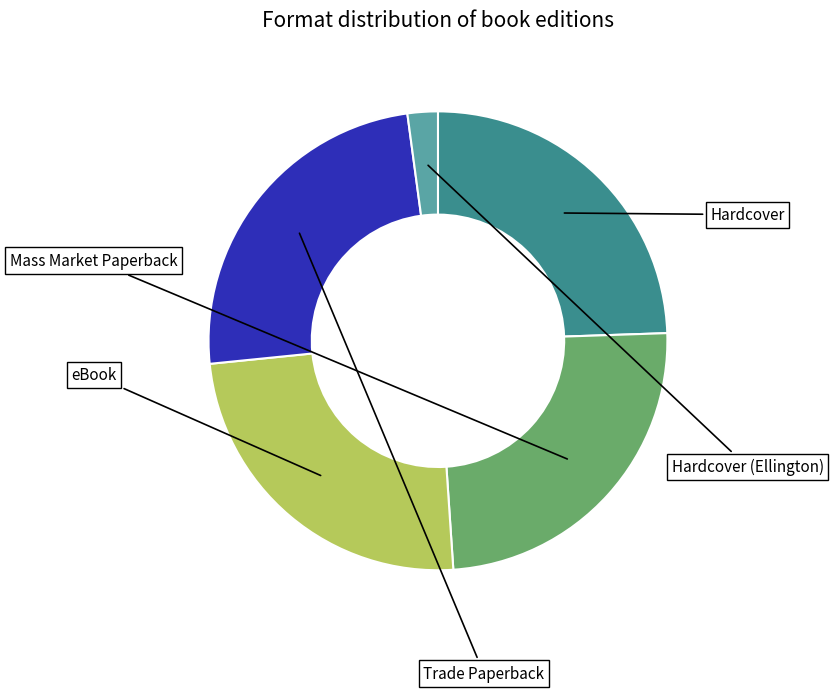

Does any single category account for the majority?

No